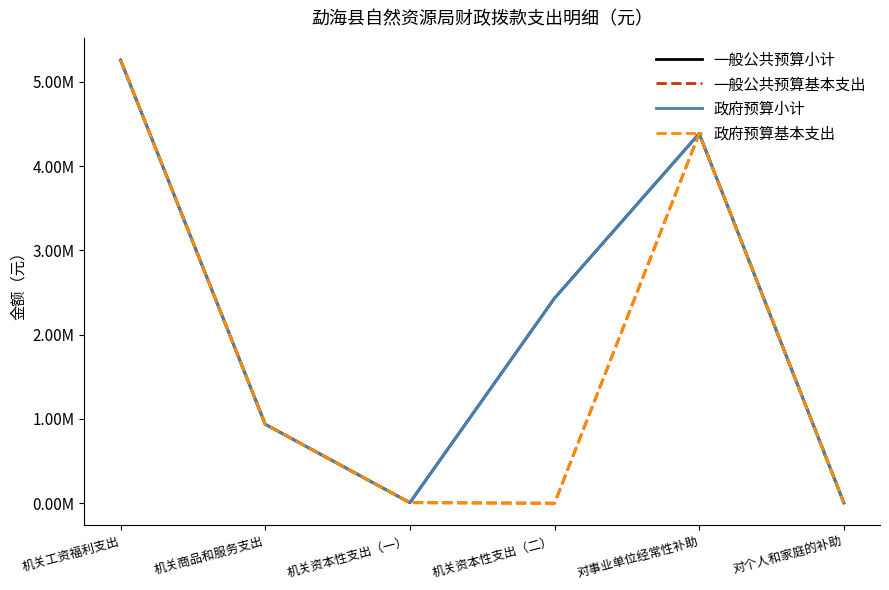

Is it true that 一般公共预算小计 equals 3648.1 at 机关资本性支出（一）?

False